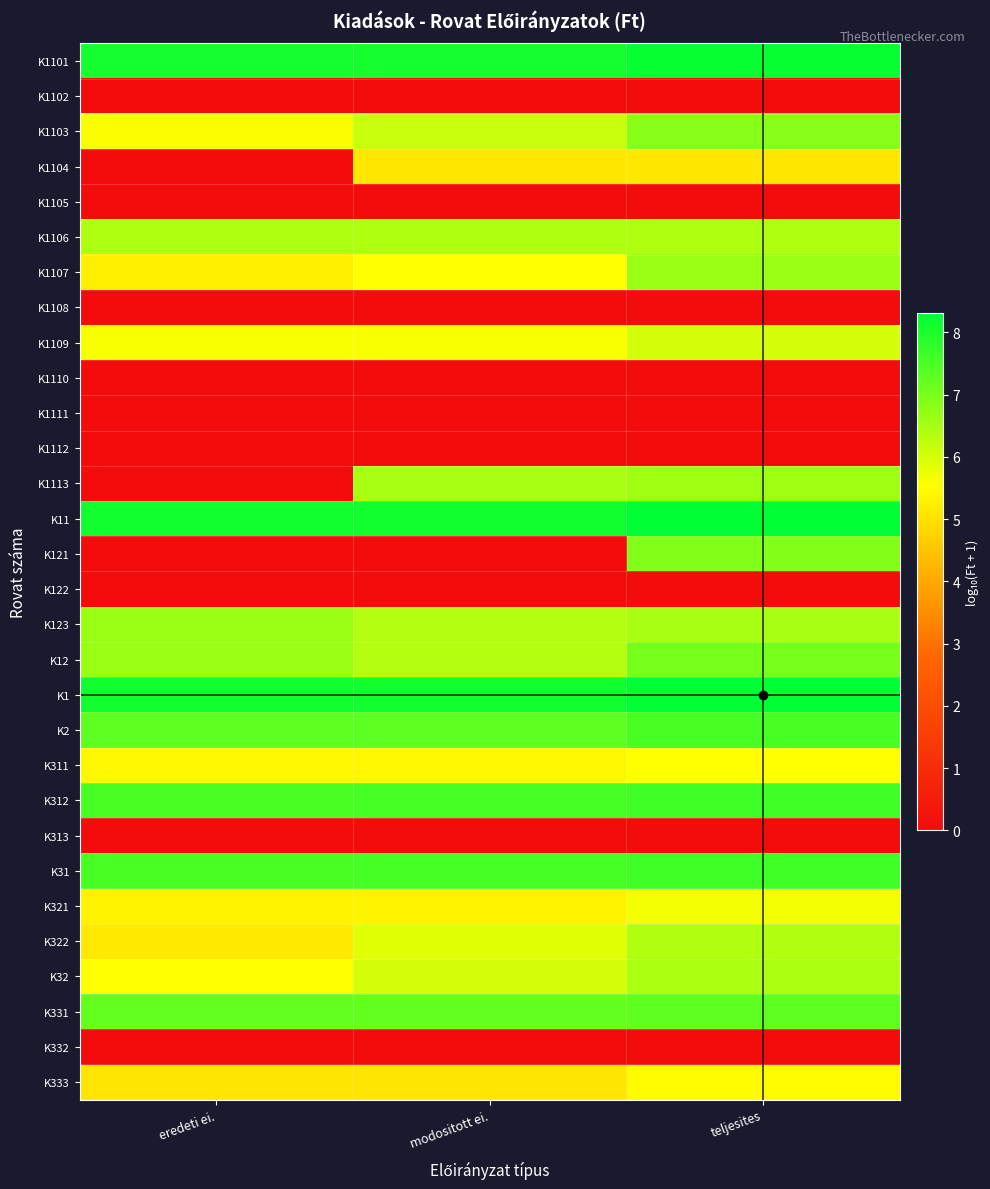

Which label corresponds to the largest value in the chart?

teljesites